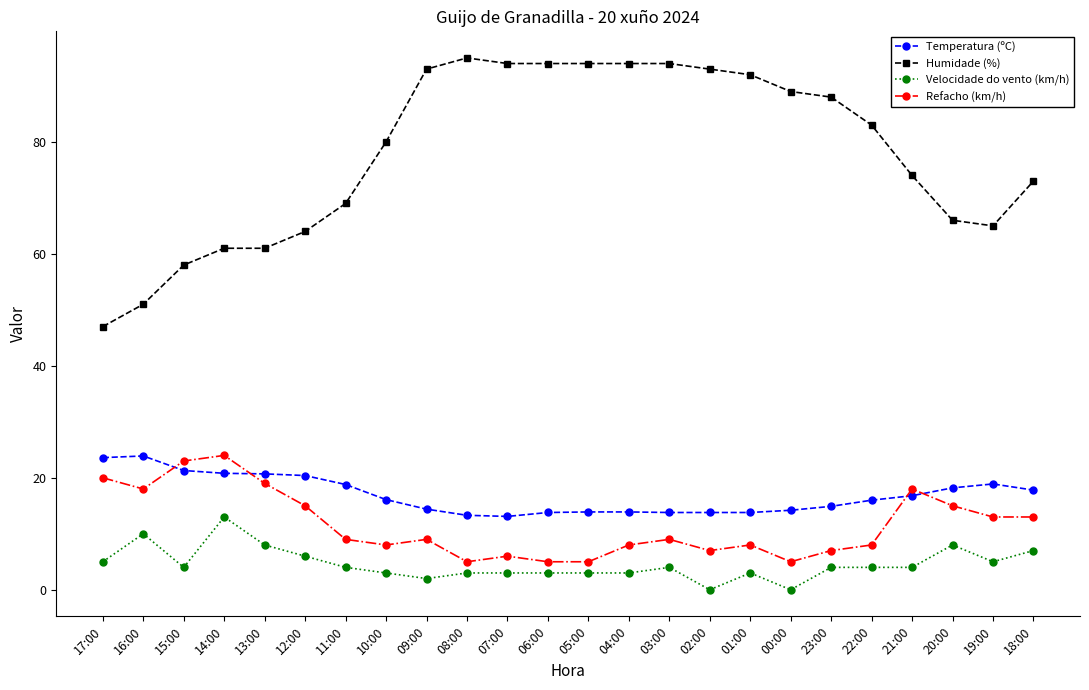

True or false: Humidade (%) has more than 0 points higher than both neighbors.

True